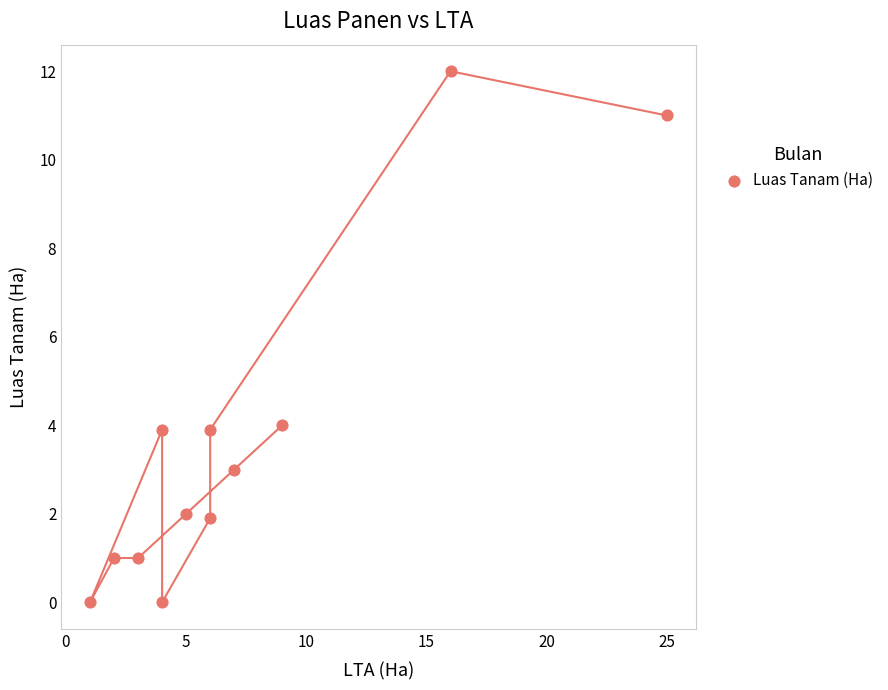

What is the average X value?

7.3